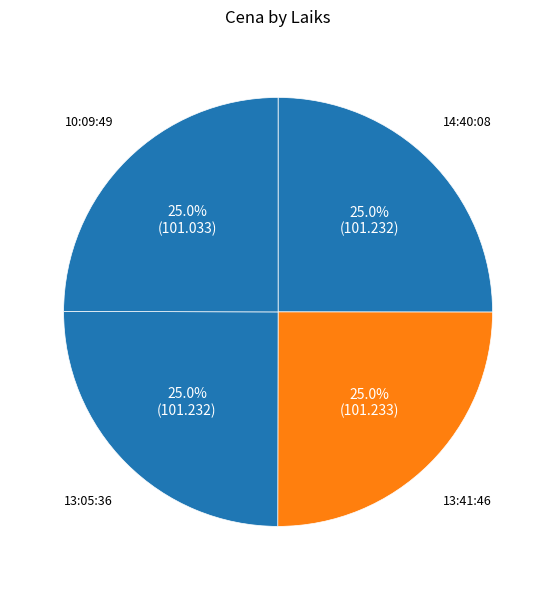

Is there a majority slice in this chart?

No